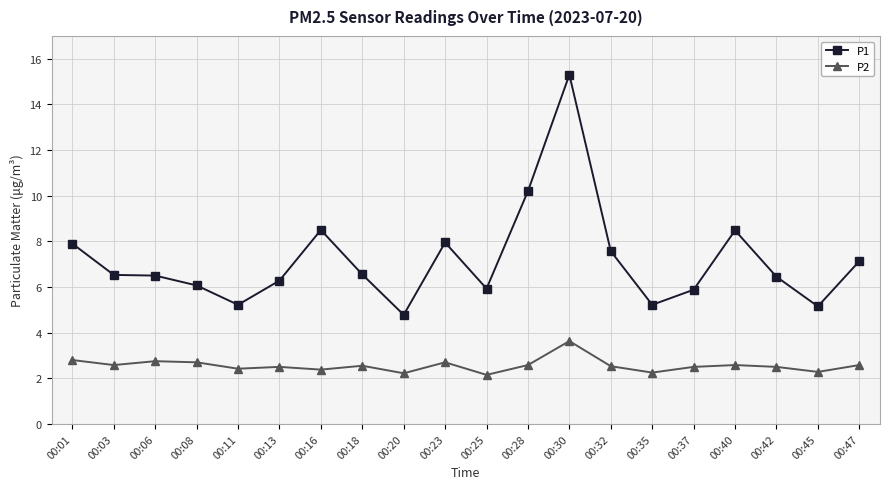

What is the value of the P2 point at the 16th from the left?

2.5